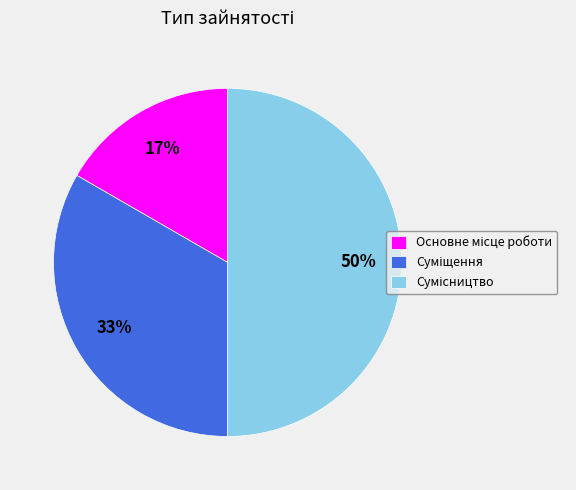

Count the number of slices in the pie.

3